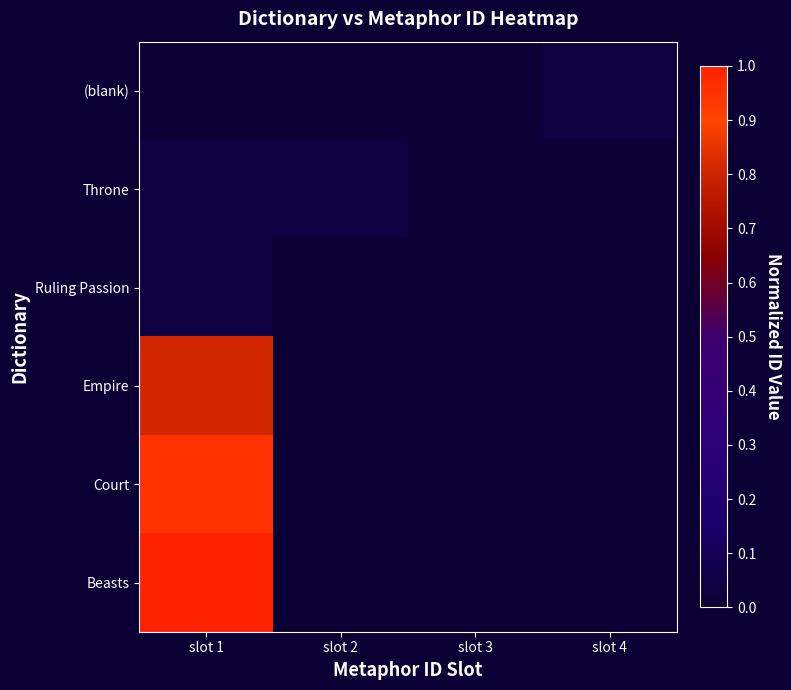

Which series changed the most between slot 3 and slot 4?

(blank)